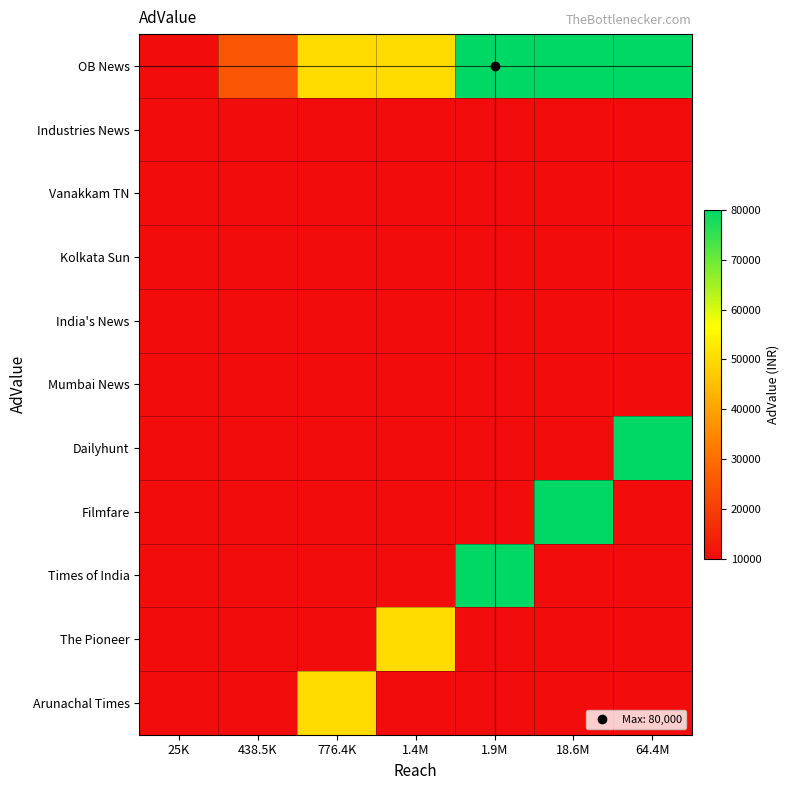

List the series in order of their peak value, highest first.

OB News, Dailyhunt, Filmfare, Times of India, The Pioneer, Arunachal Times, Industries News, Vanakkam TN, Kolkata Sun, India's News, Mumbai News